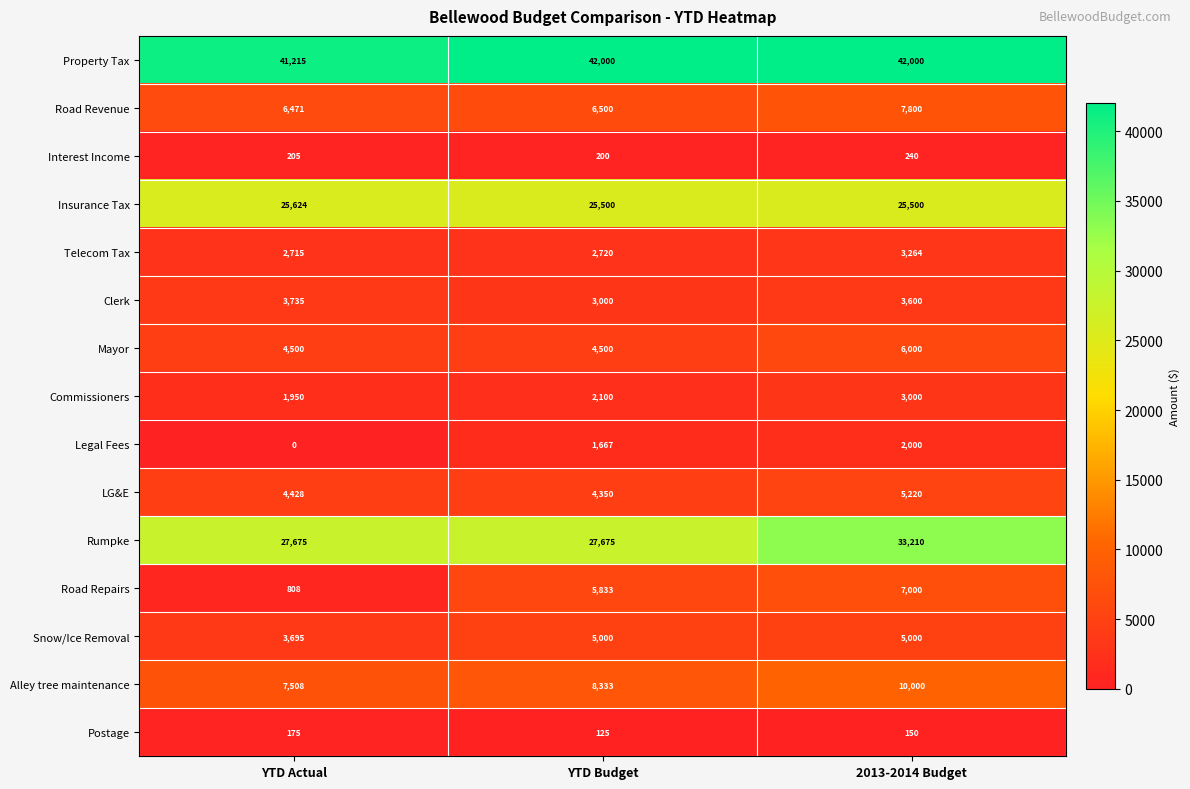

The Telecom Tax series shows 3264 at 2013-2014 Budget. True or false?

True